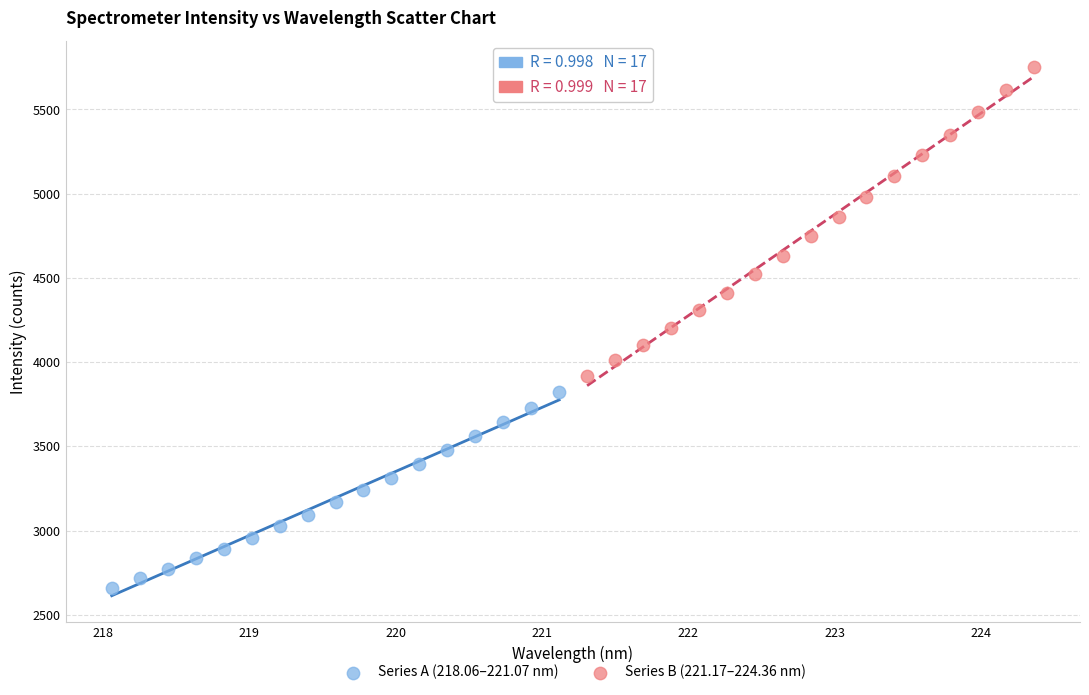

Which series contains the highest Y value?

Series B (221.17–224.36 nm)